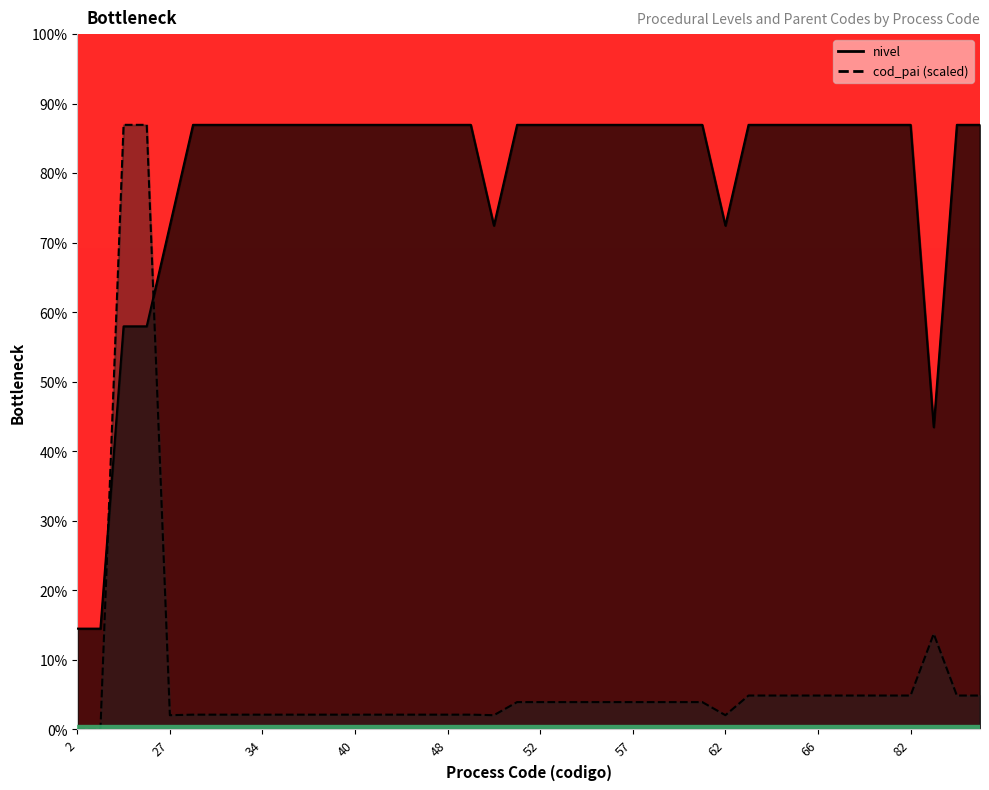

What is the sum of all cod_pai values?

21.1